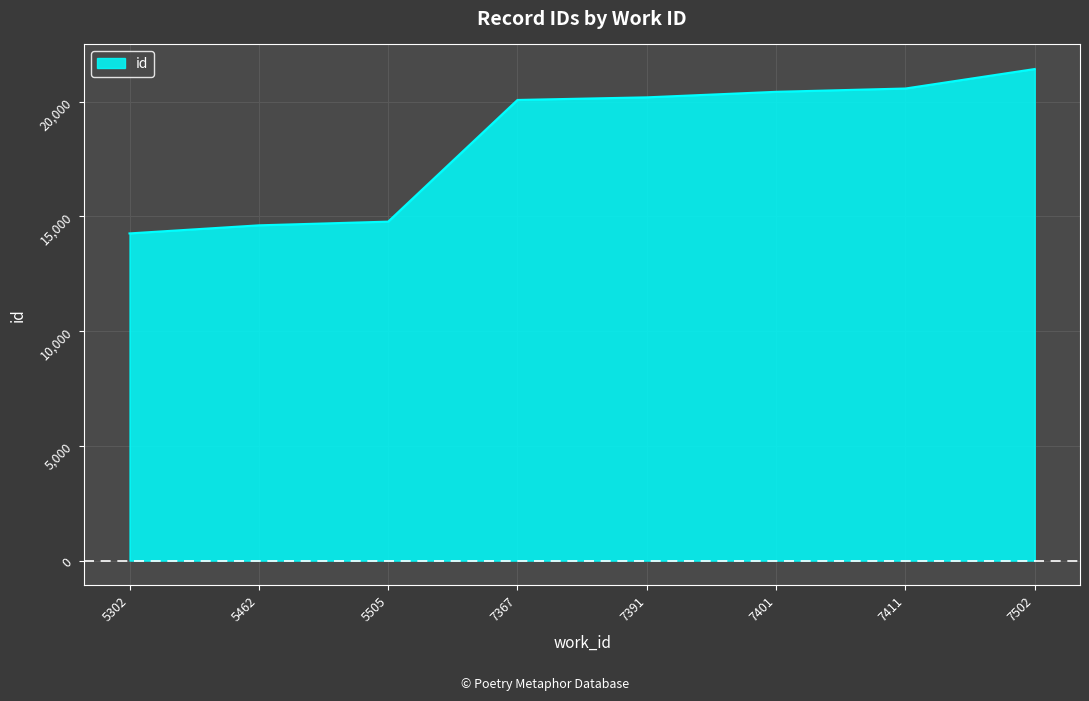

What is the ratio of the value at 7502 to the value at 5462?

1.5